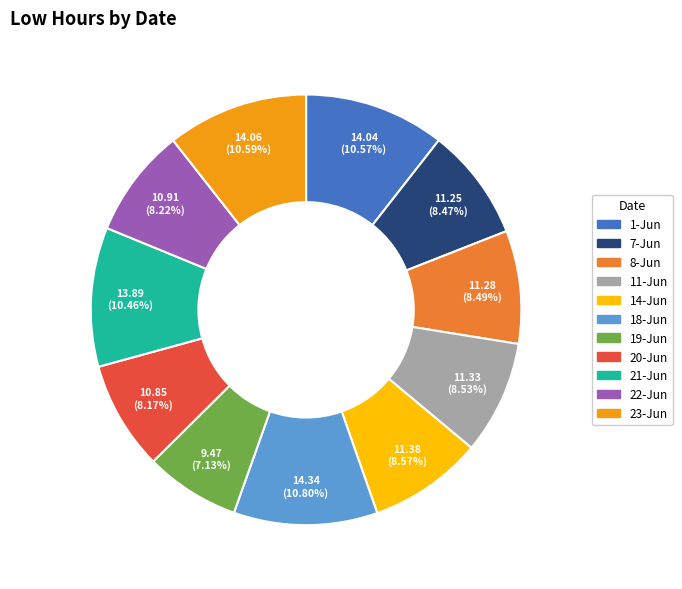

To the nearest percent, what is the average slice percentage?

9%